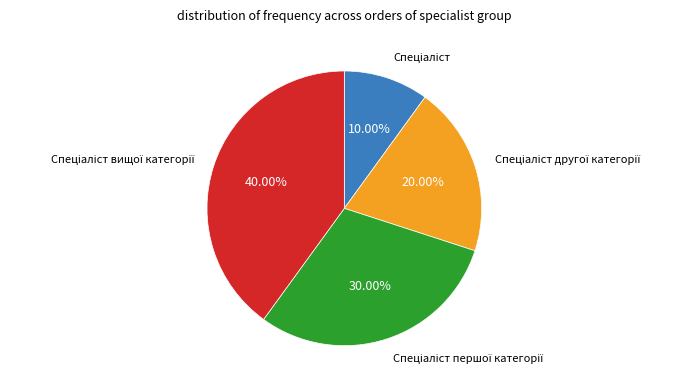

Is there any slice that represents more than half of the pie?

No